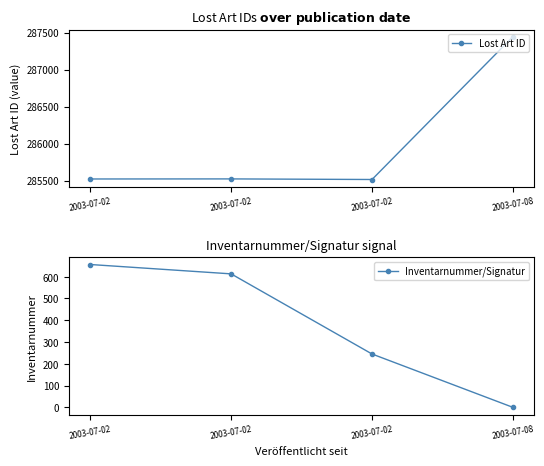

At which label does Lost Art ID first exceed 285523?

2003-07-08